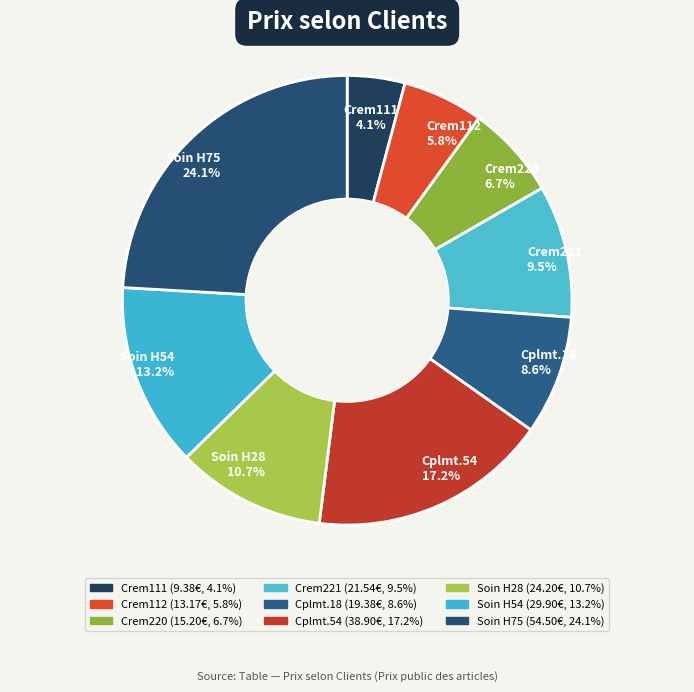

To the nearest percent, what is the difference between the largest and smallest slice percentages?

20%